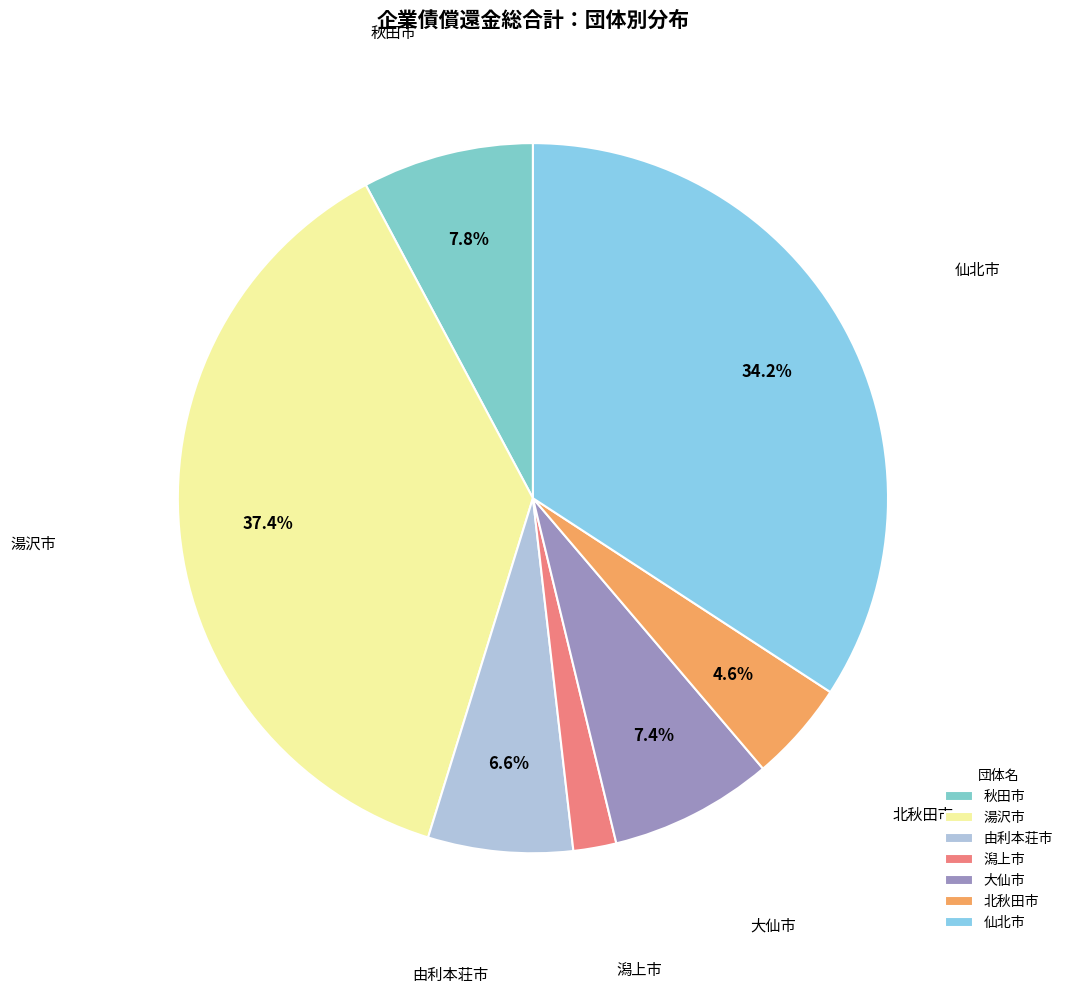

Count the number of slices in the pie.

7